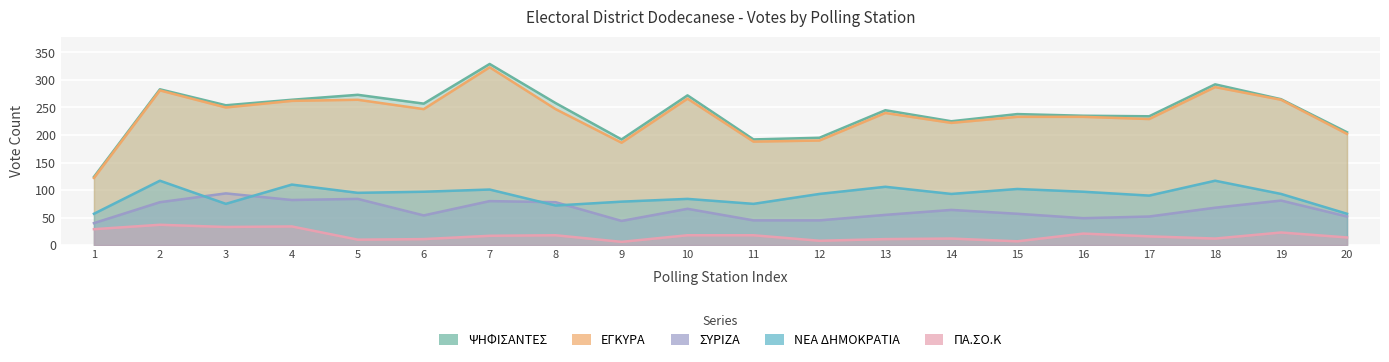

What is the sum of all ΨΗΦΙΣΑΝΤΕΣ values?

4832